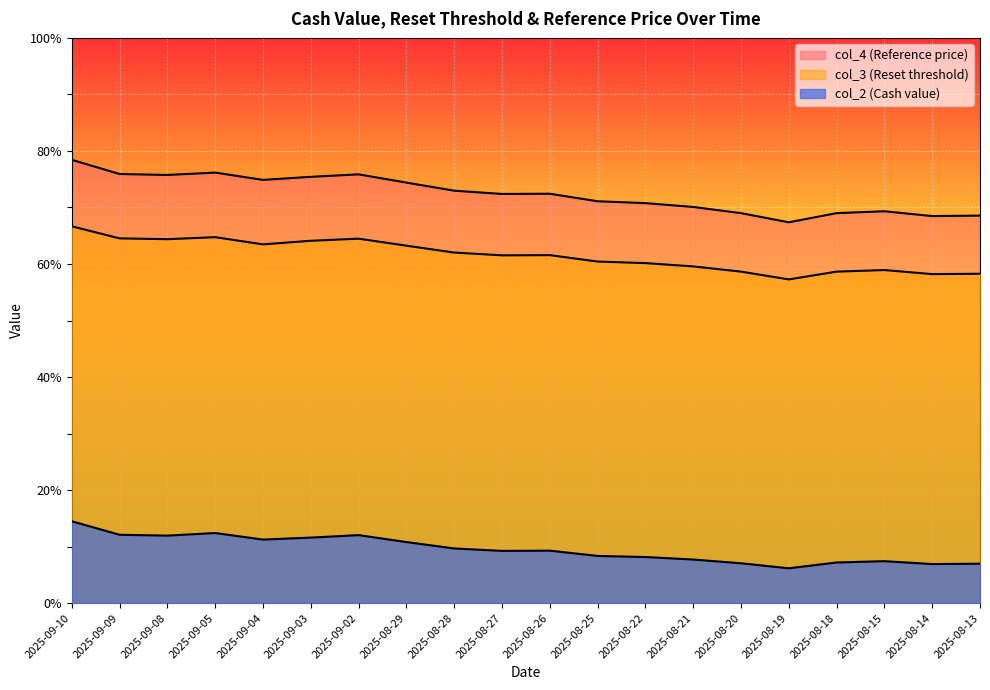

At which category does col_4 (Reference price) reach its first local valley?

2025-09-08